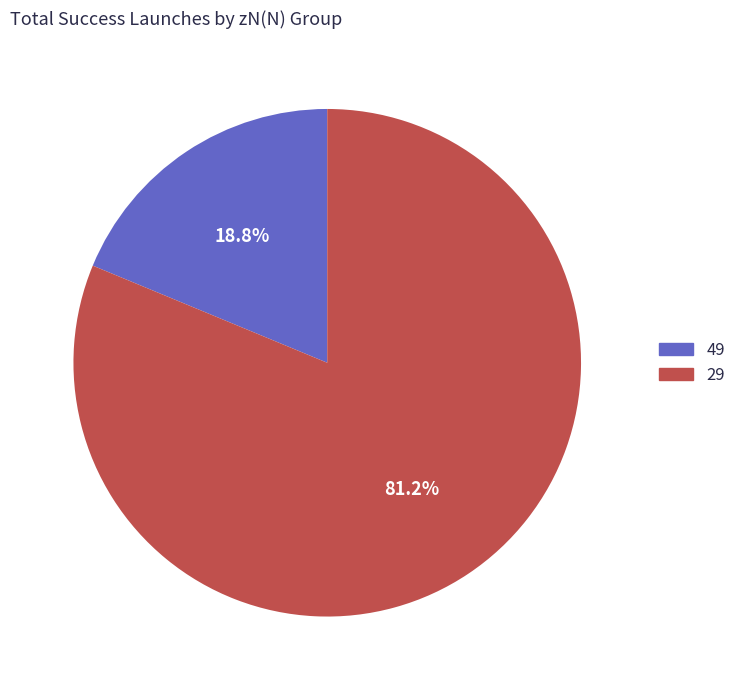

To the nearest percent, what is the difference between the 29 and 49 slice percentages?

62%